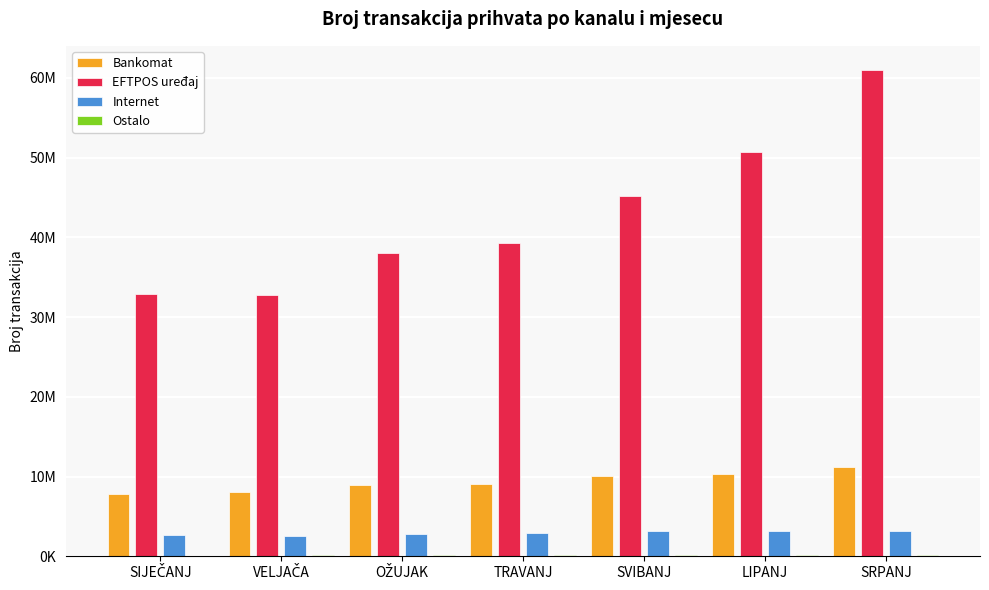

Rank the categories by EFTPOS uređaj value from highest to lowest.

SRPANJ, LIPANJ, SVIBANJ, TRAVANJ, OŽUJAK, SIJEČANJ, VELJAČA